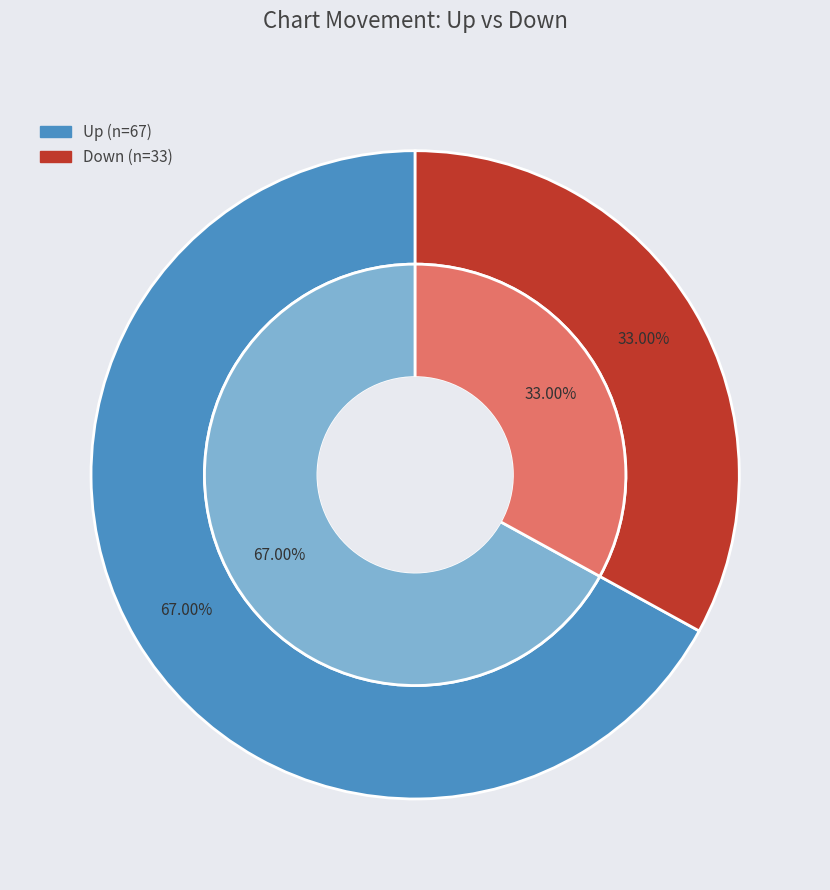

What percentage is the down slice, to the nearest percent?

33%